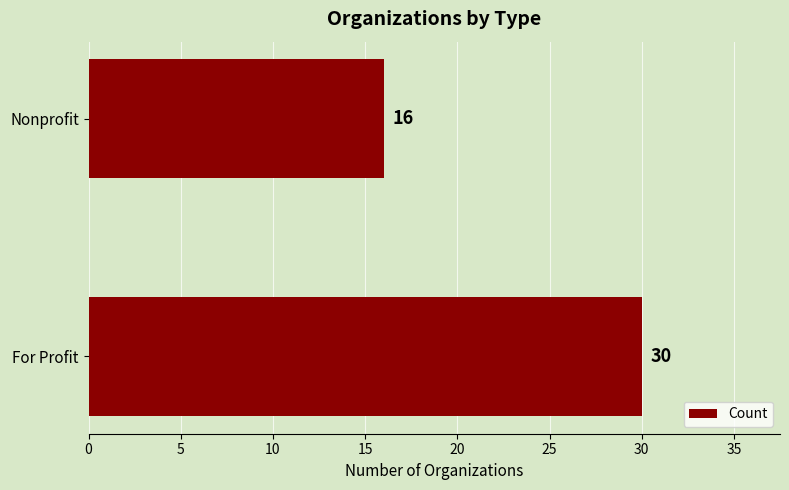

What is the average value?

23